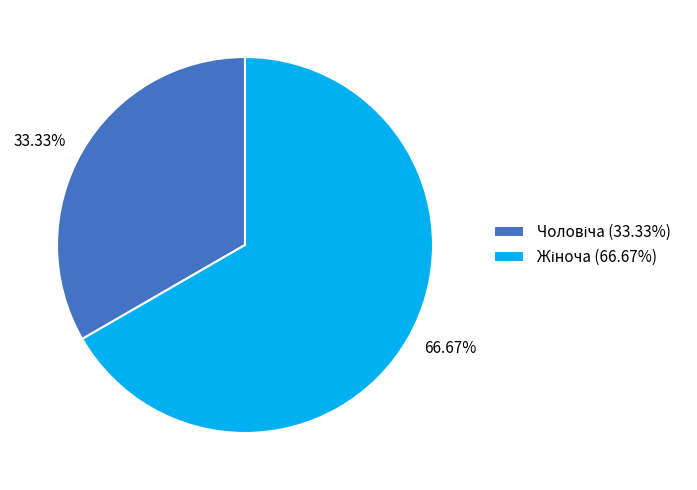

Does any single category account for the majority?

Yes